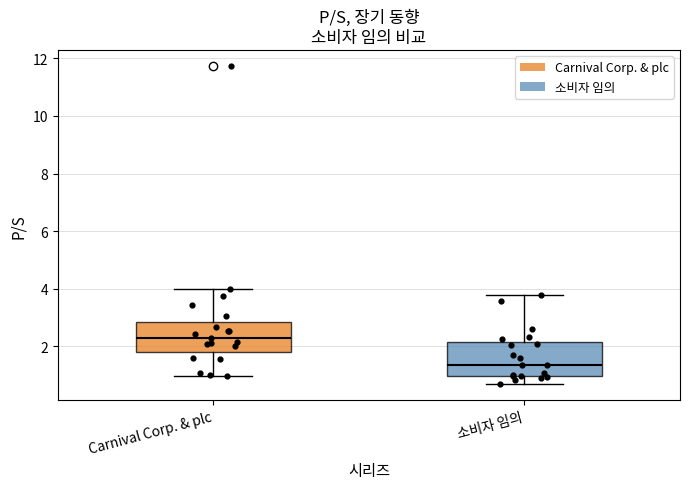

Which box's median line is the lowest?

소비자 임의